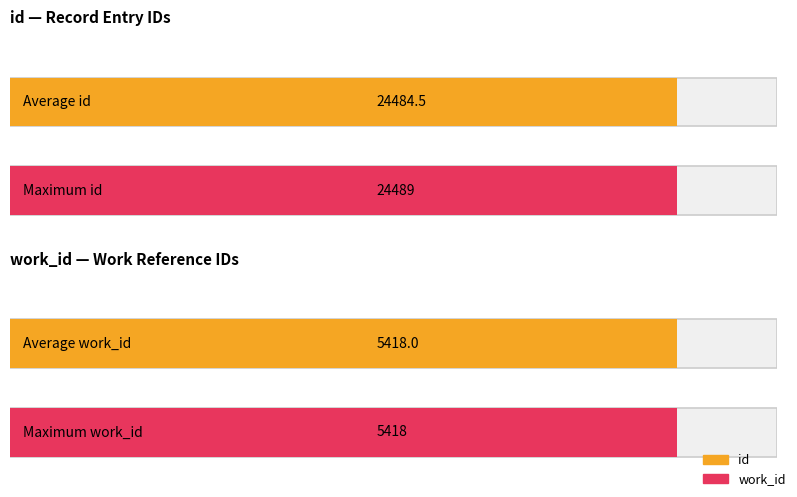

Which series has the largest total across all categories?

id